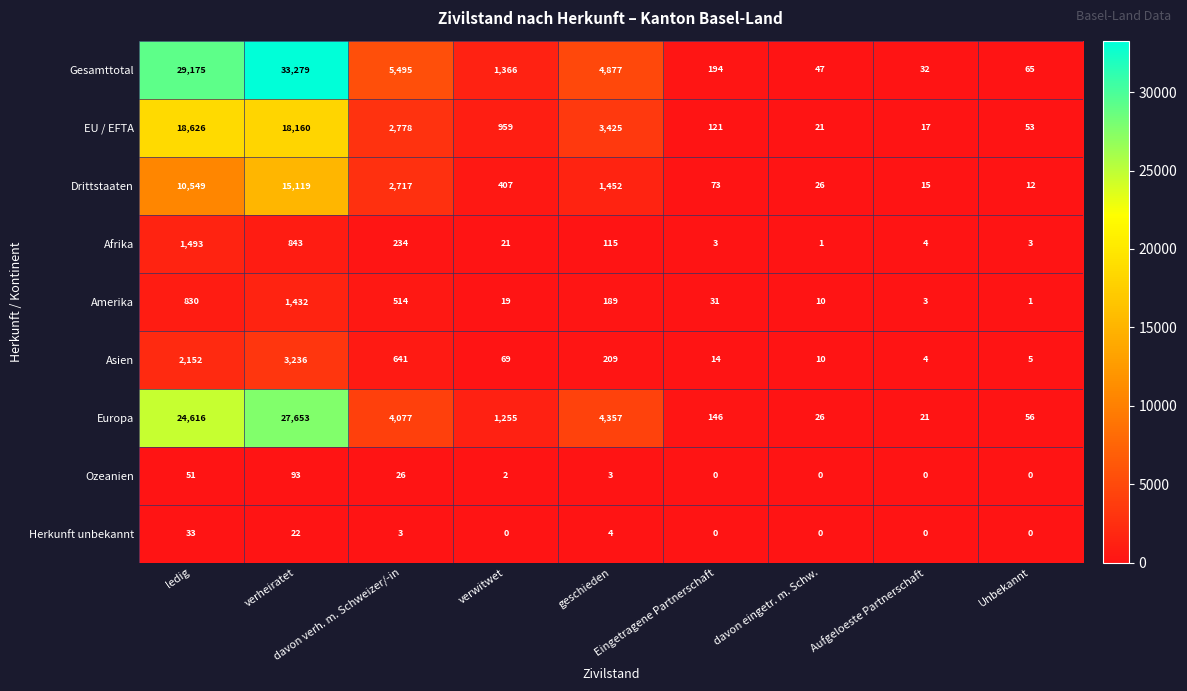

Which series has the largest total across all categories?

Gesamttotal